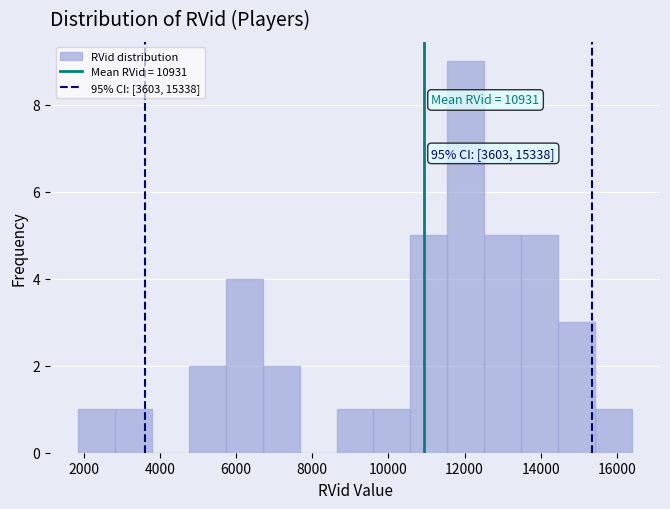

Over which range of the x-axis is the bar tallest?

11600 to 12600